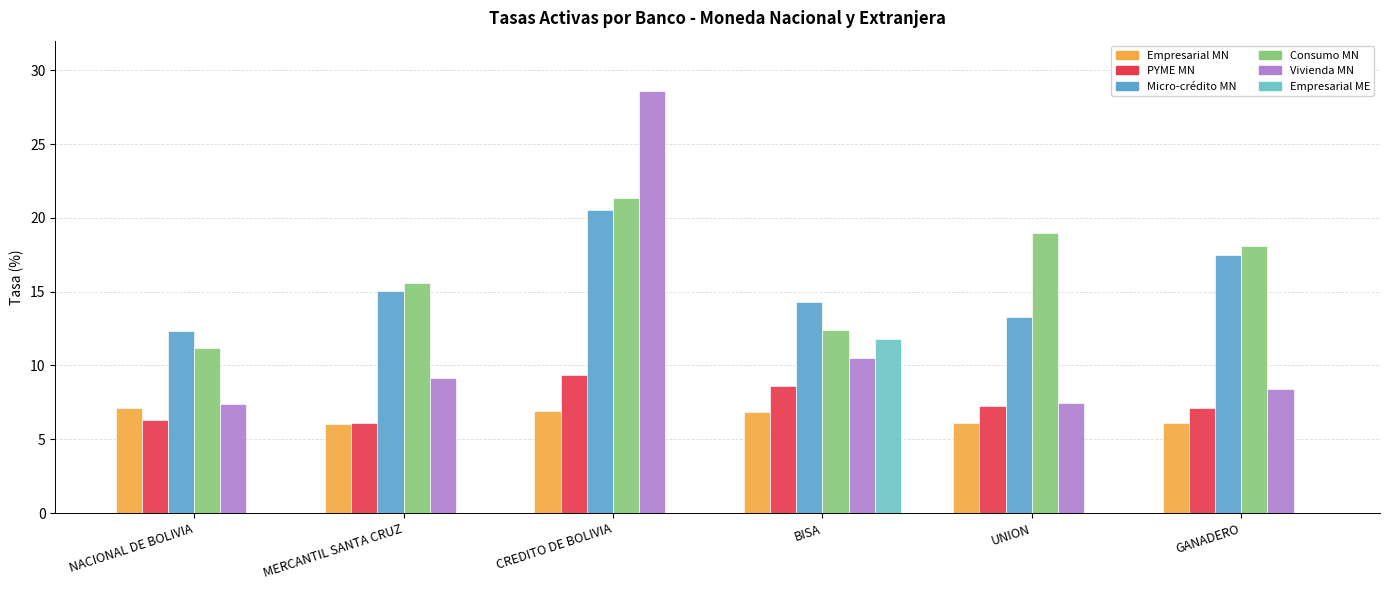

What is the value of the Vivienda MN bar at the 1st from the left?

7.4